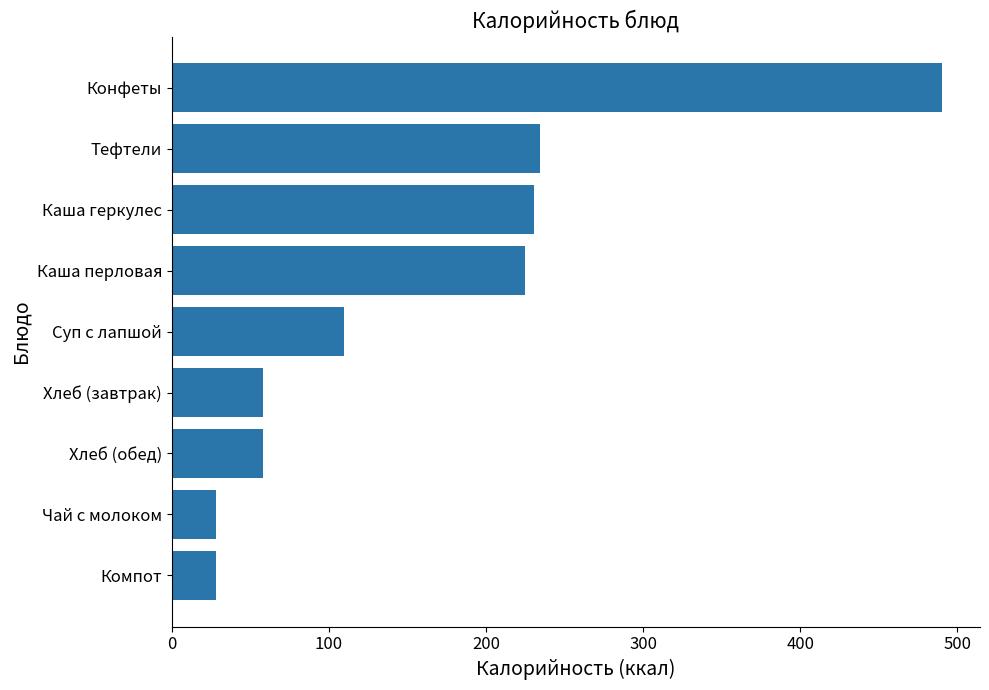

What is the smallest value displayed?

28.0